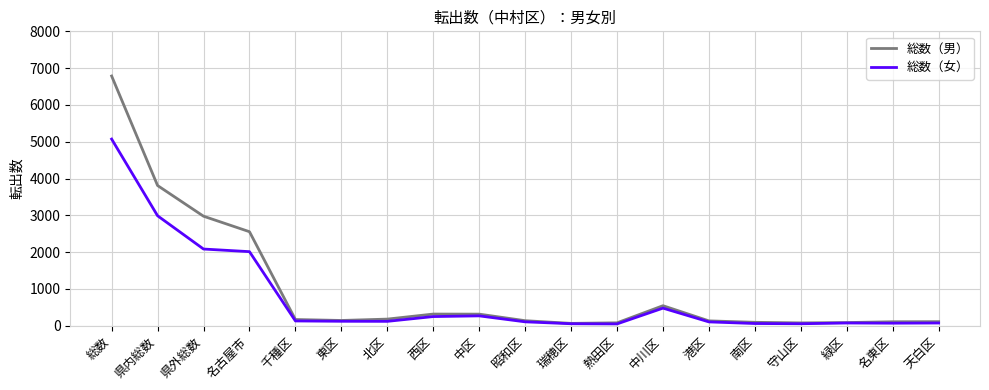

Which series has the largest total across all categories?

総数（男）